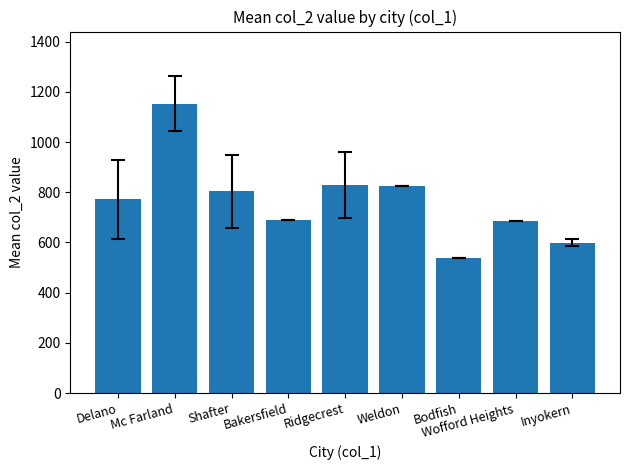

What is the sum of the values at Inyokern and Delano?

1371.5